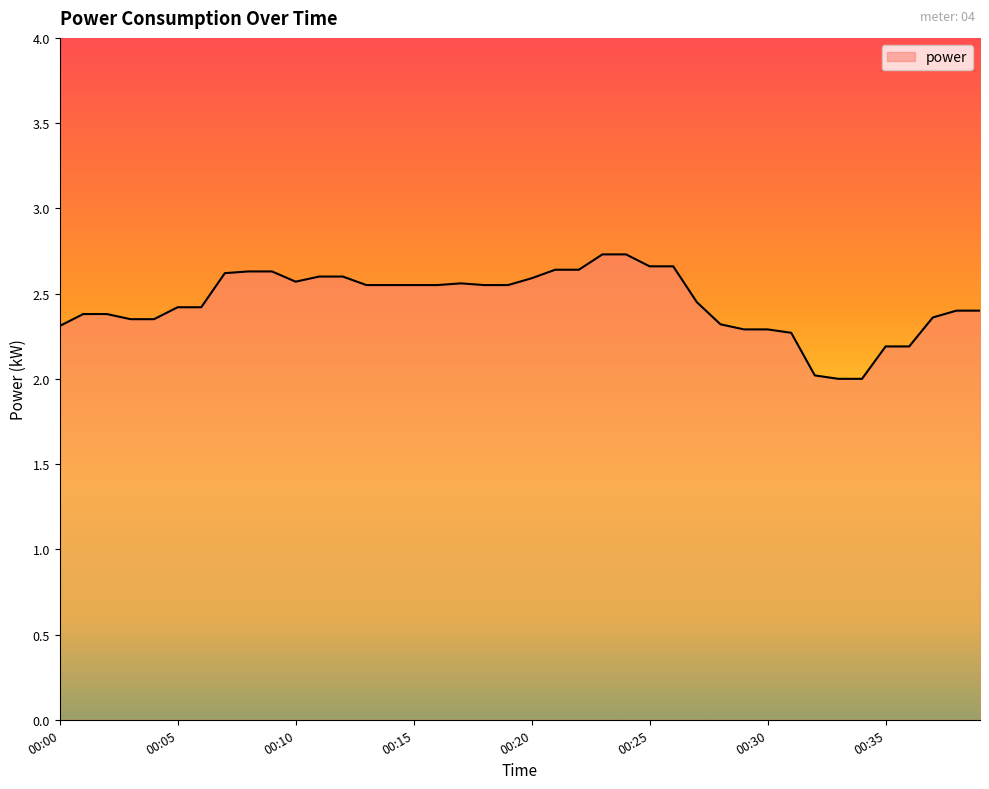

What is the difference between the maximum and minimum values?

0.7